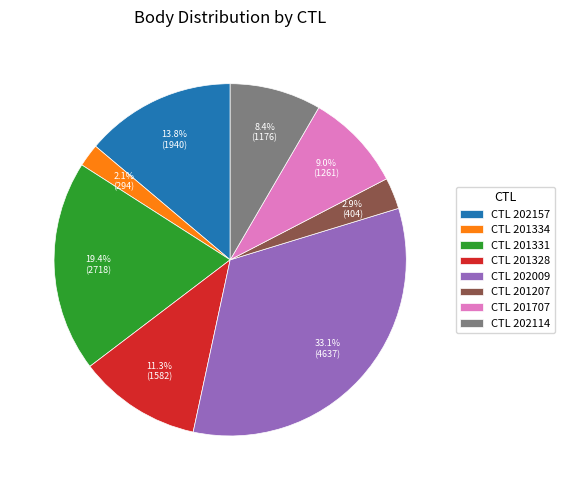

Approximately how many times larger is the value at CTL 201707 compared to CTL 201331?

0.5